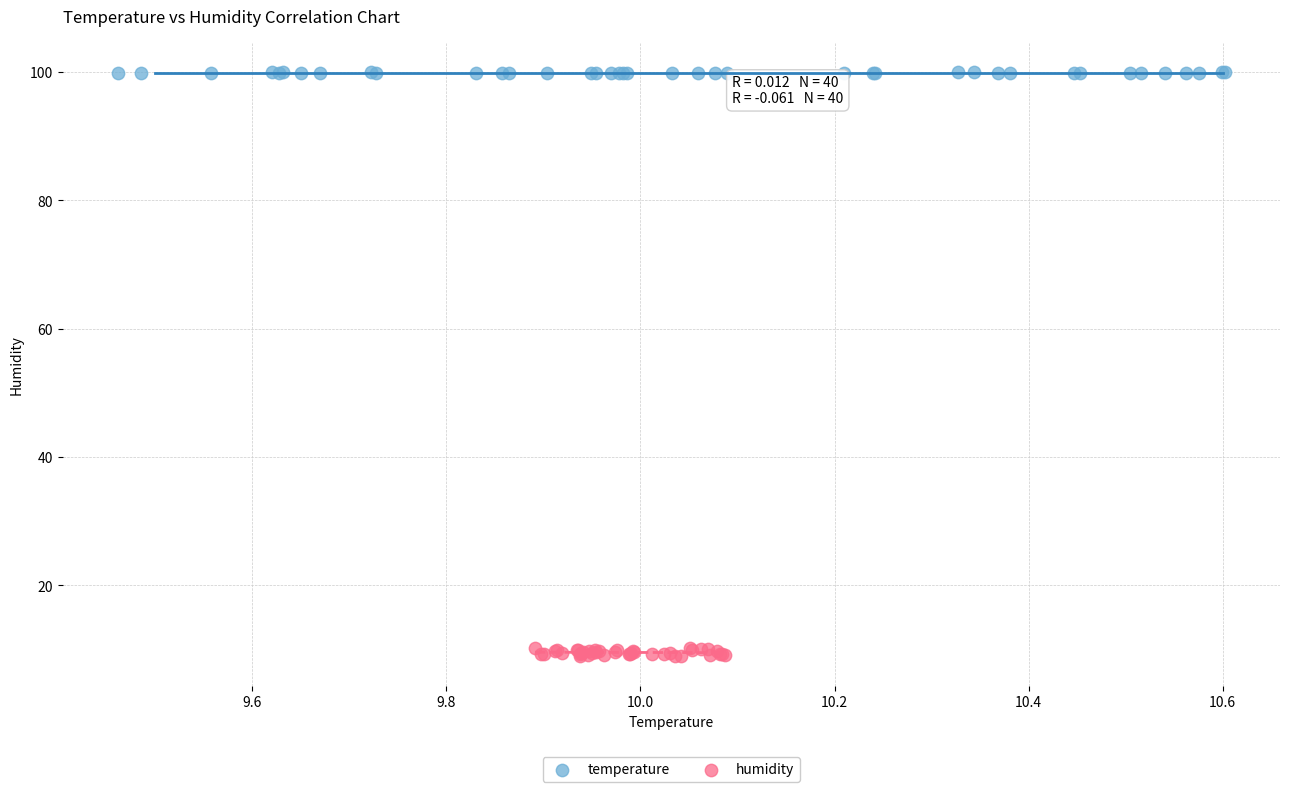

Which series has the widest spread of Y values?

humidity